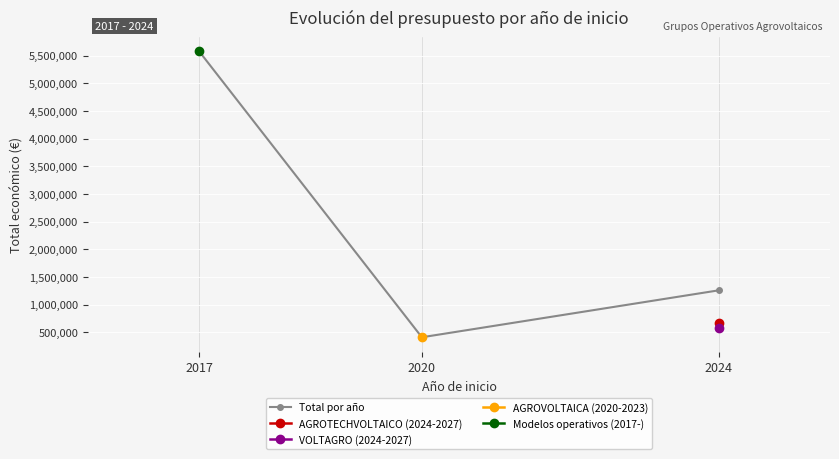

Which category has the lowest value across all series?

2020